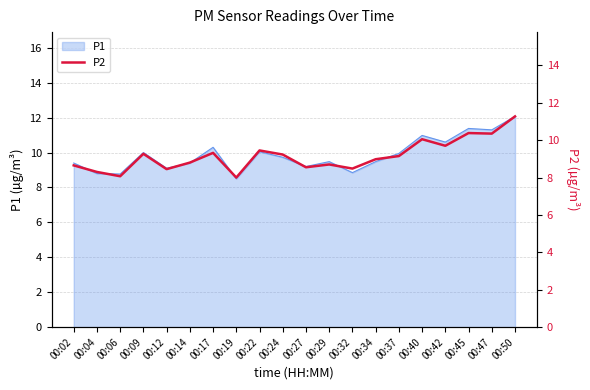

True or false: P1 has a value of 2.6 at 00:47.

False